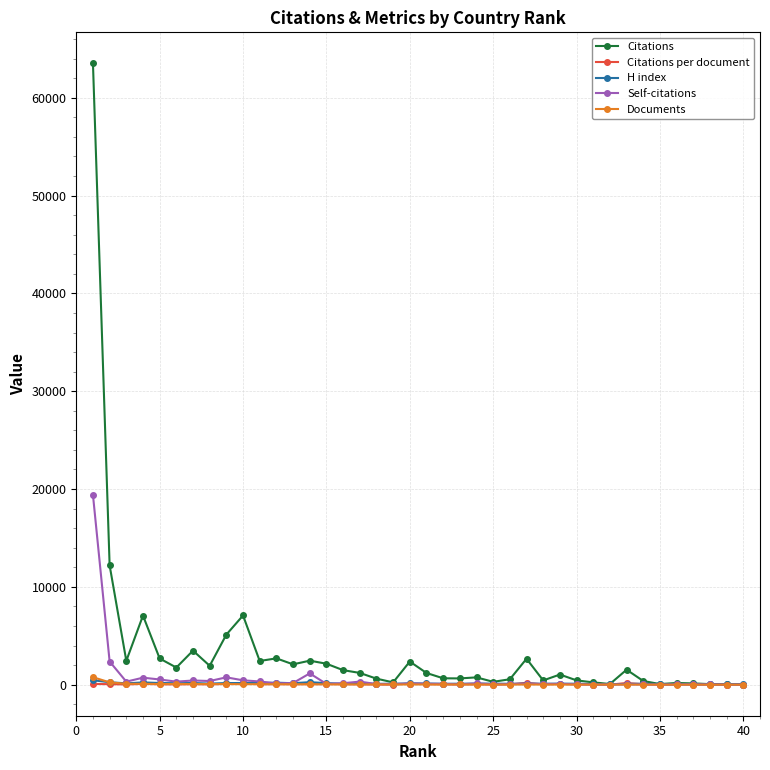

What is the maximum value shown in the chart?

63515.0